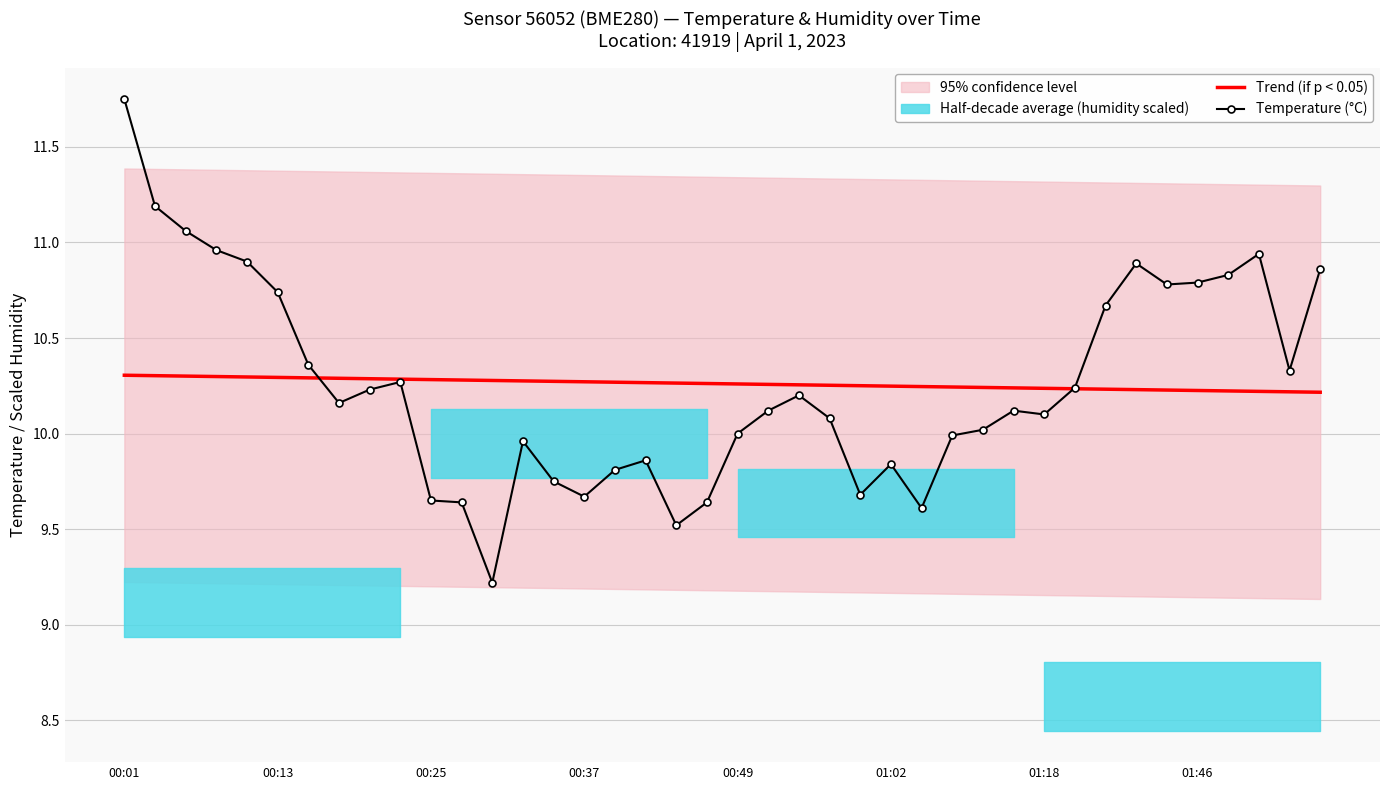

Which series has the largest range (max minus min)?

Temperature (°C)